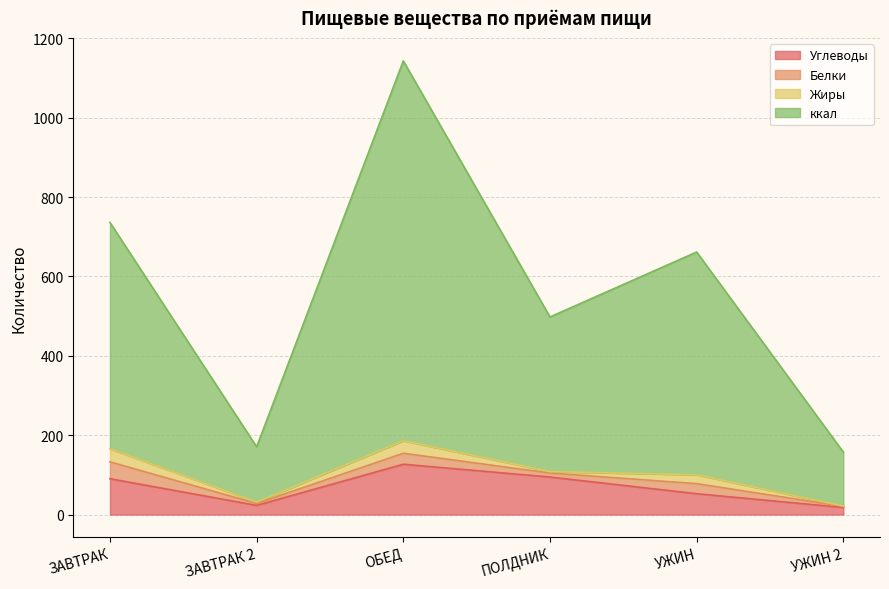

What is the sum of all ккал values?

3366.5